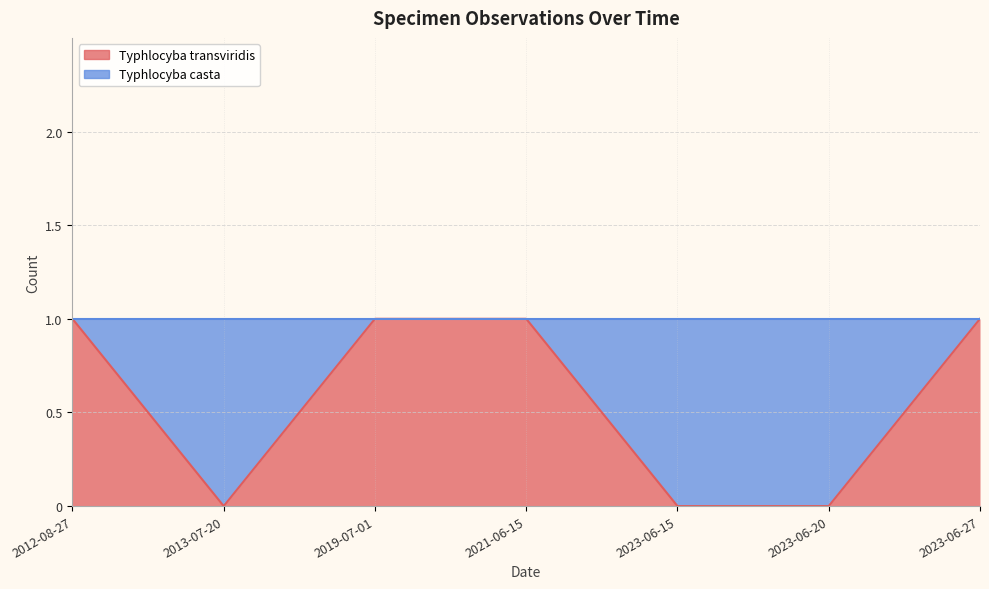

Does the chart have visible grid lines?

Yes